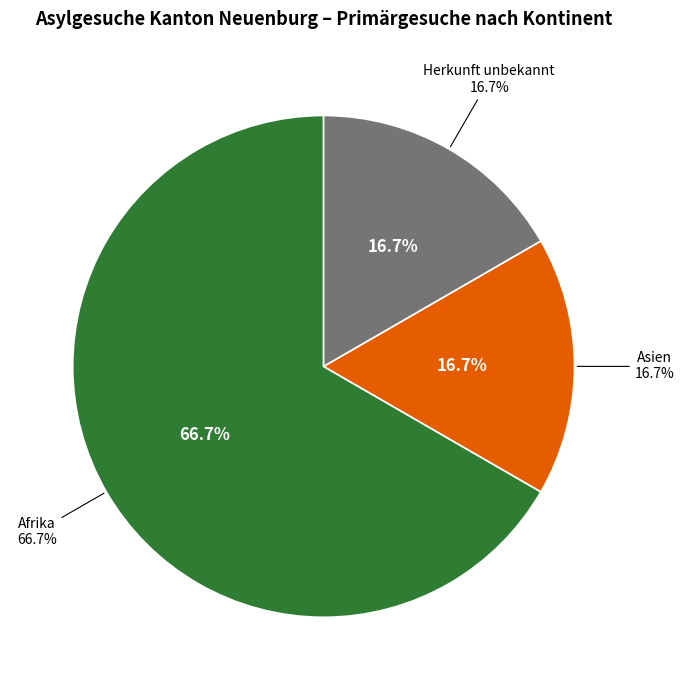

To the nearest percent, what percentage of the pie is Herkunft unbekannt?

17%